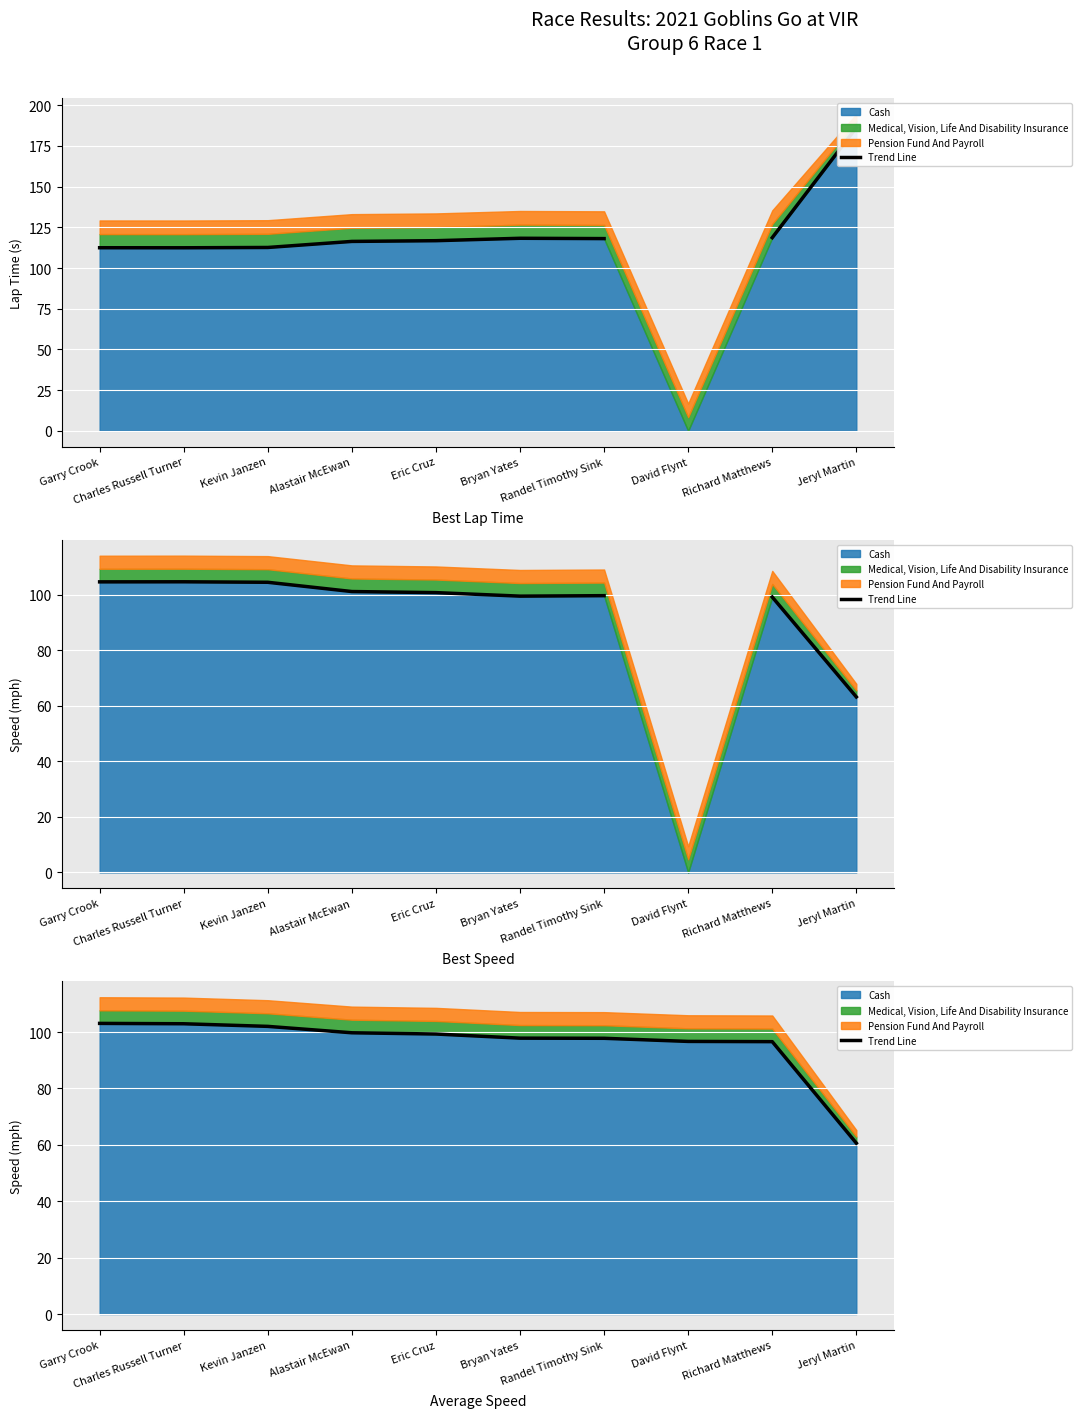

What is the difference between the values at Alastair McEwan and Richard Matthews?

3.1